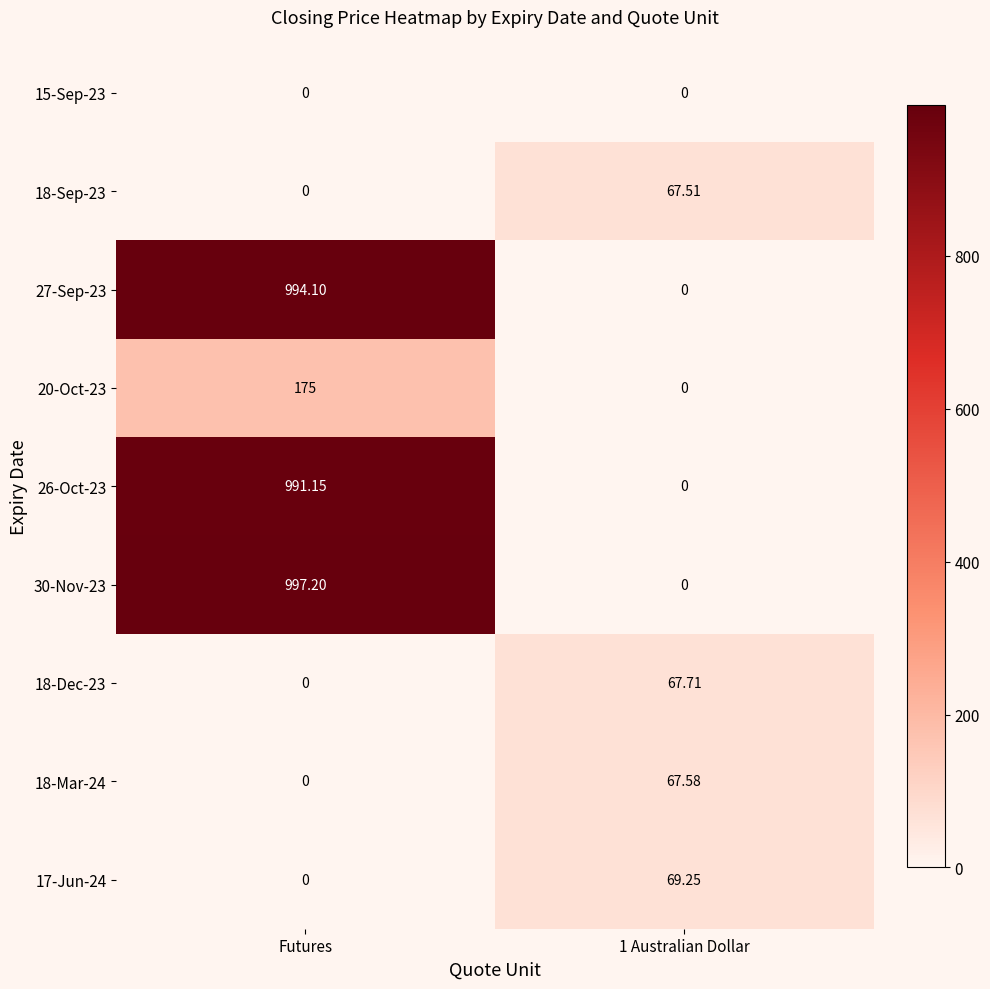

At which category is the sum across all series the highest?

Futures